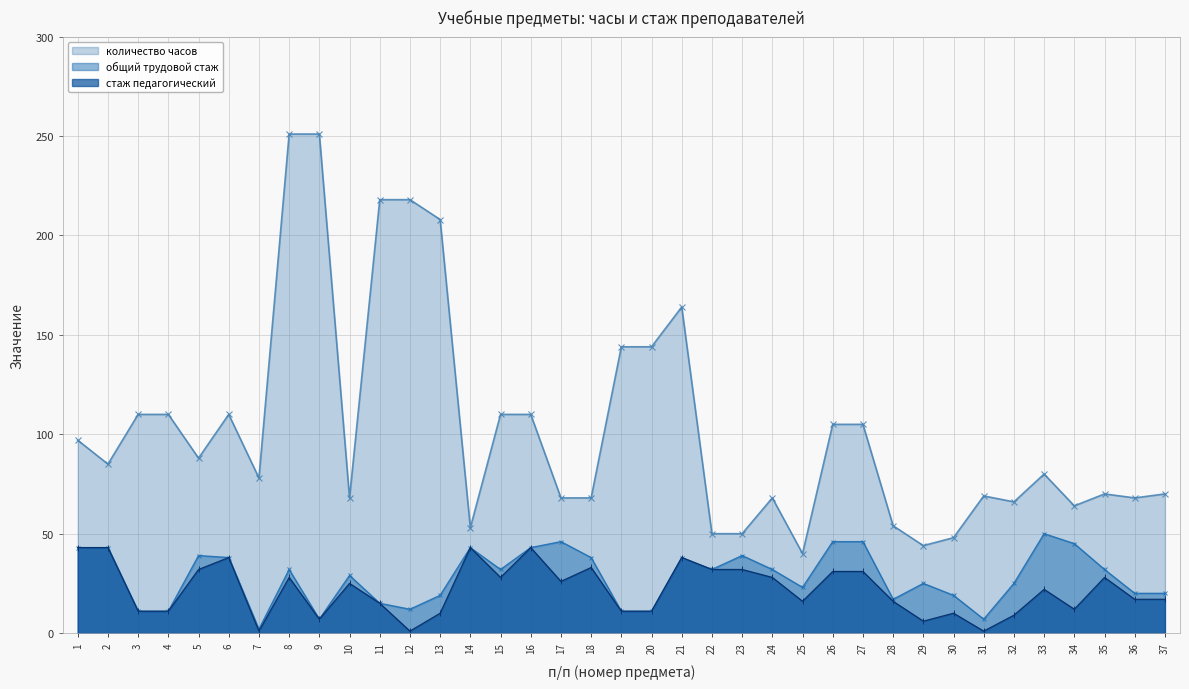

Is the value of количество часов at 7 greater than the value of общий трудовой стаж at 18?

Yes